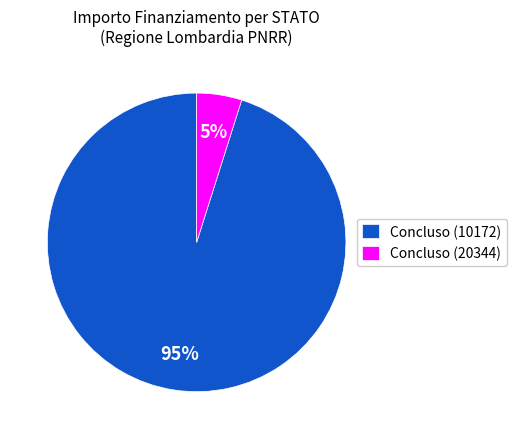

Which category has the biggest portion of the pie?

Concluso (10172)